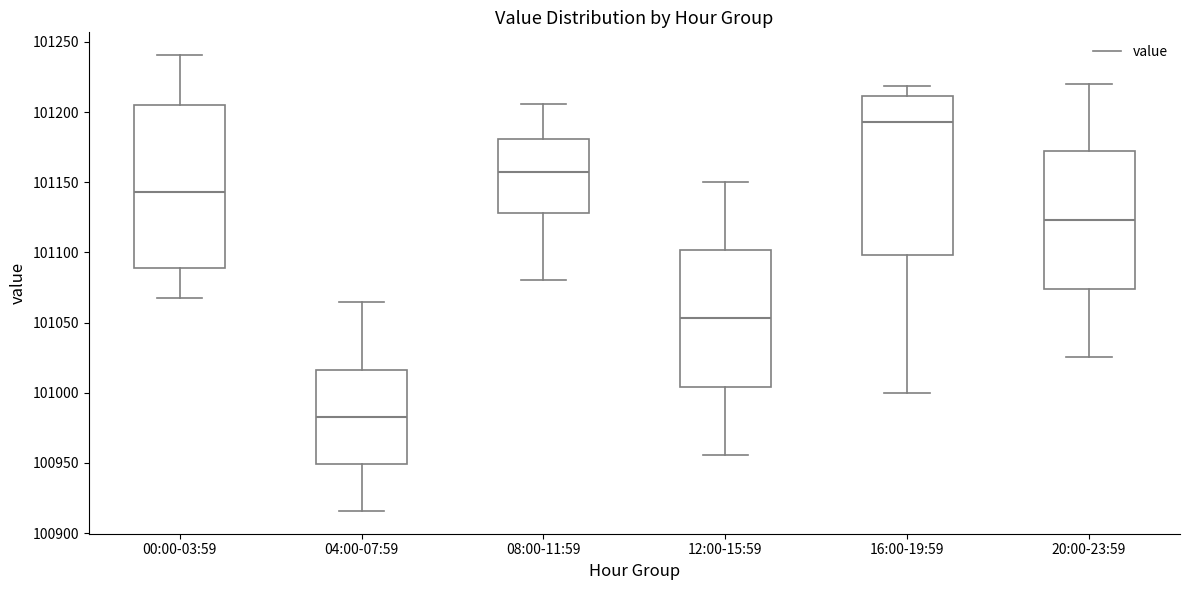

Which box has the lowest median line?

04:00-07:59